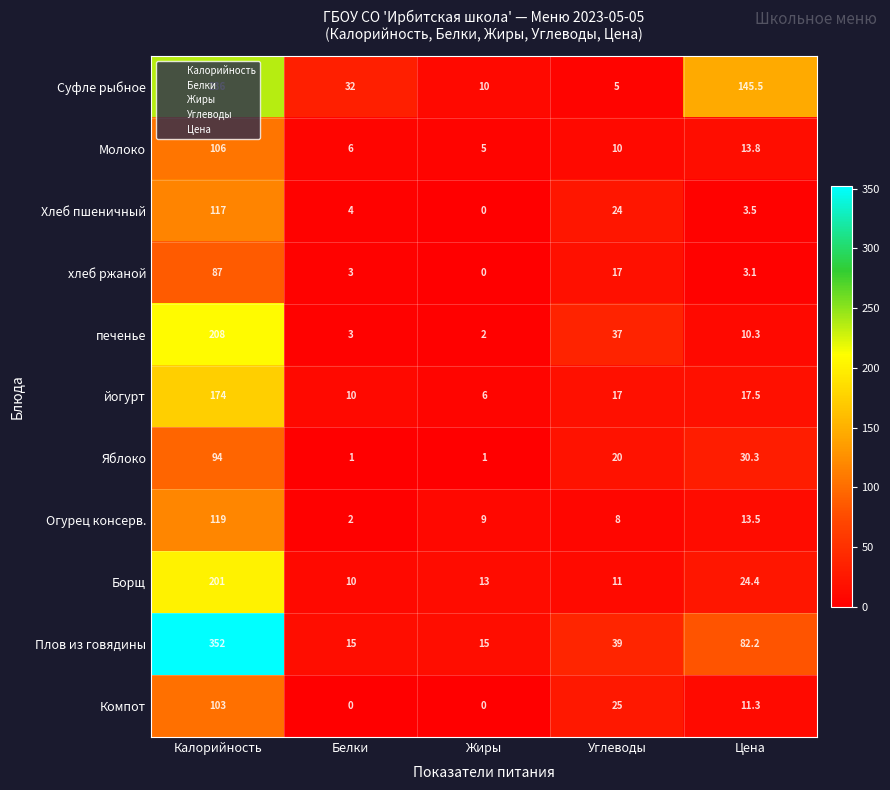

Which series changed the most between Жиры and Цена?

Суфле рыбное